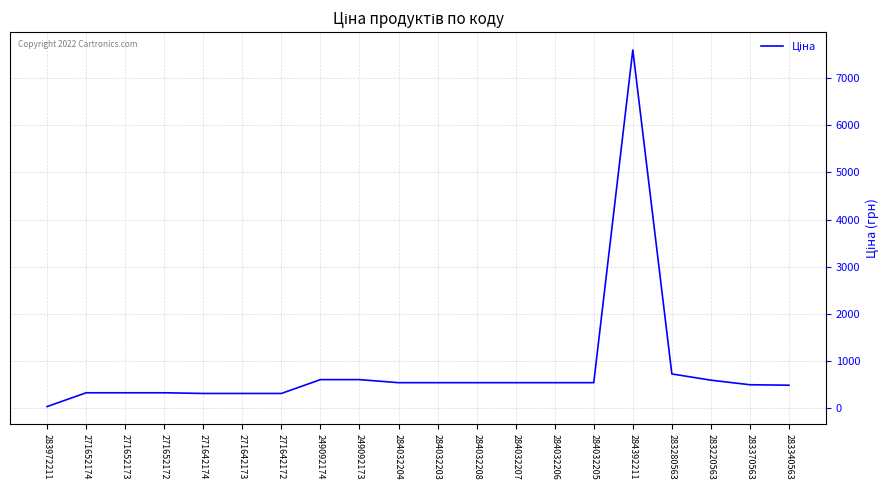

What is the ratio of the value at 283220563 to the value at 271642174?

1.9